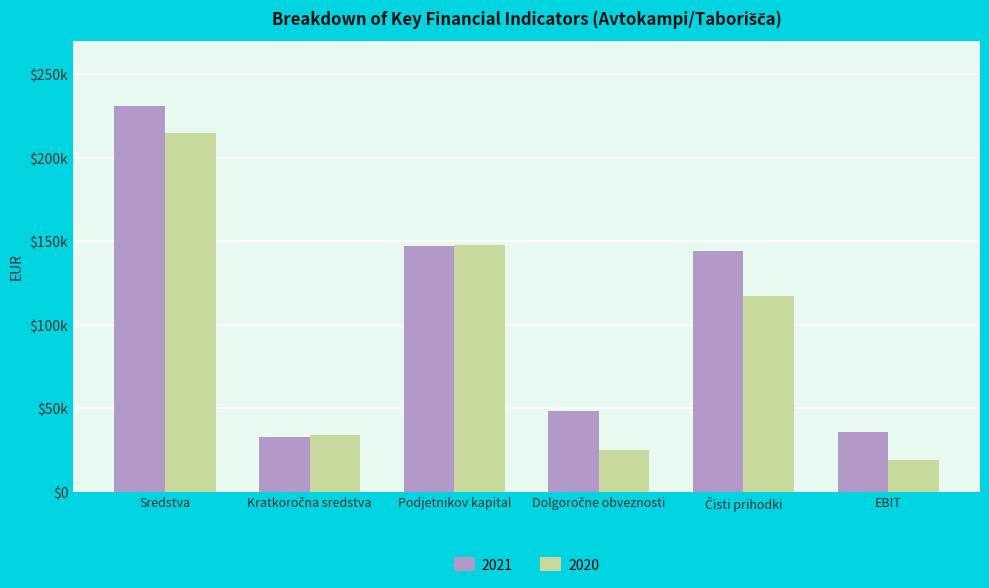

What is the label of the 5th bar from the left?

Čisti prihodki